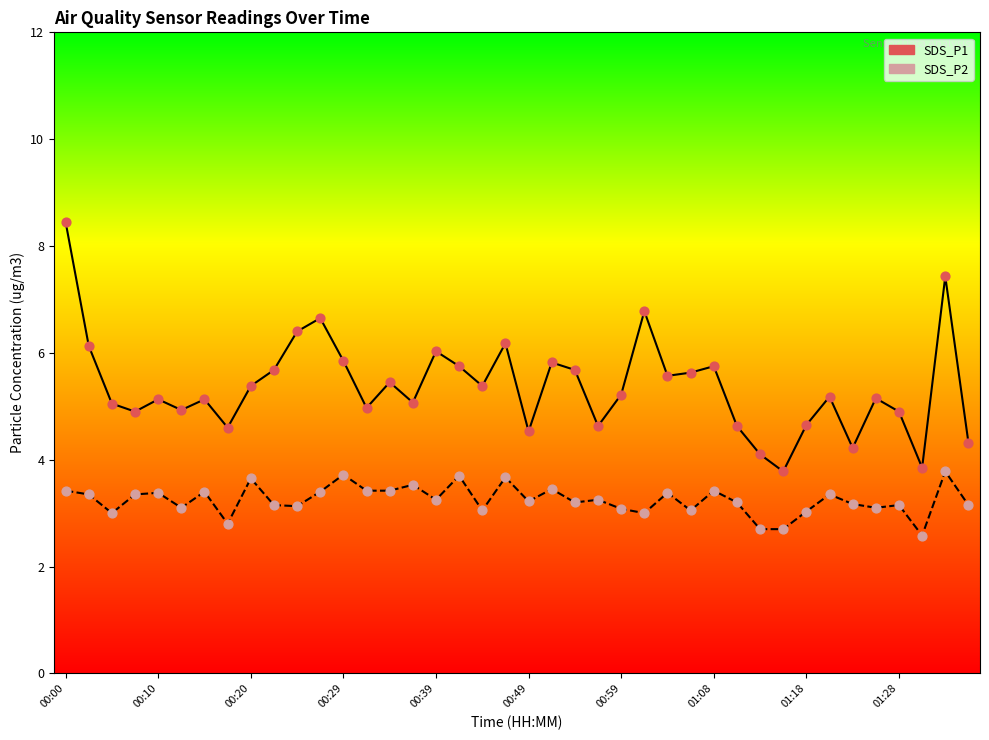

What are all the series names shown in the legend?

SDS_P1, SDS_P2